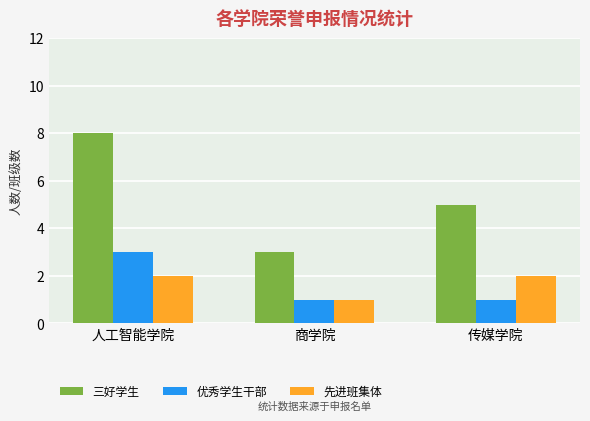

Which series changed the most between 人工智能学院 and 传媒学院?

三好学生